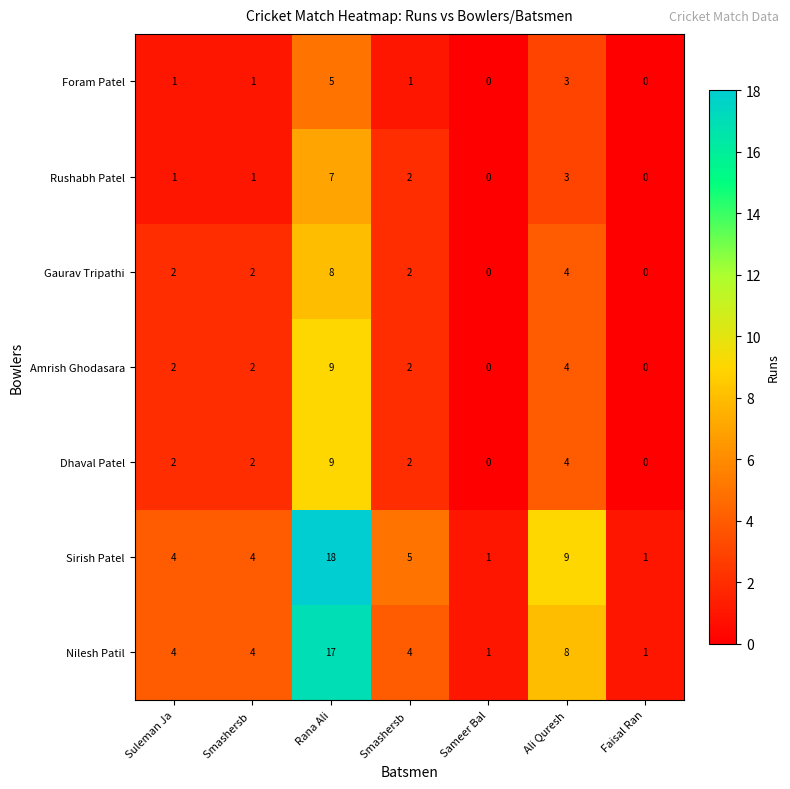

At how many categories does at least one series exceed 5?

2